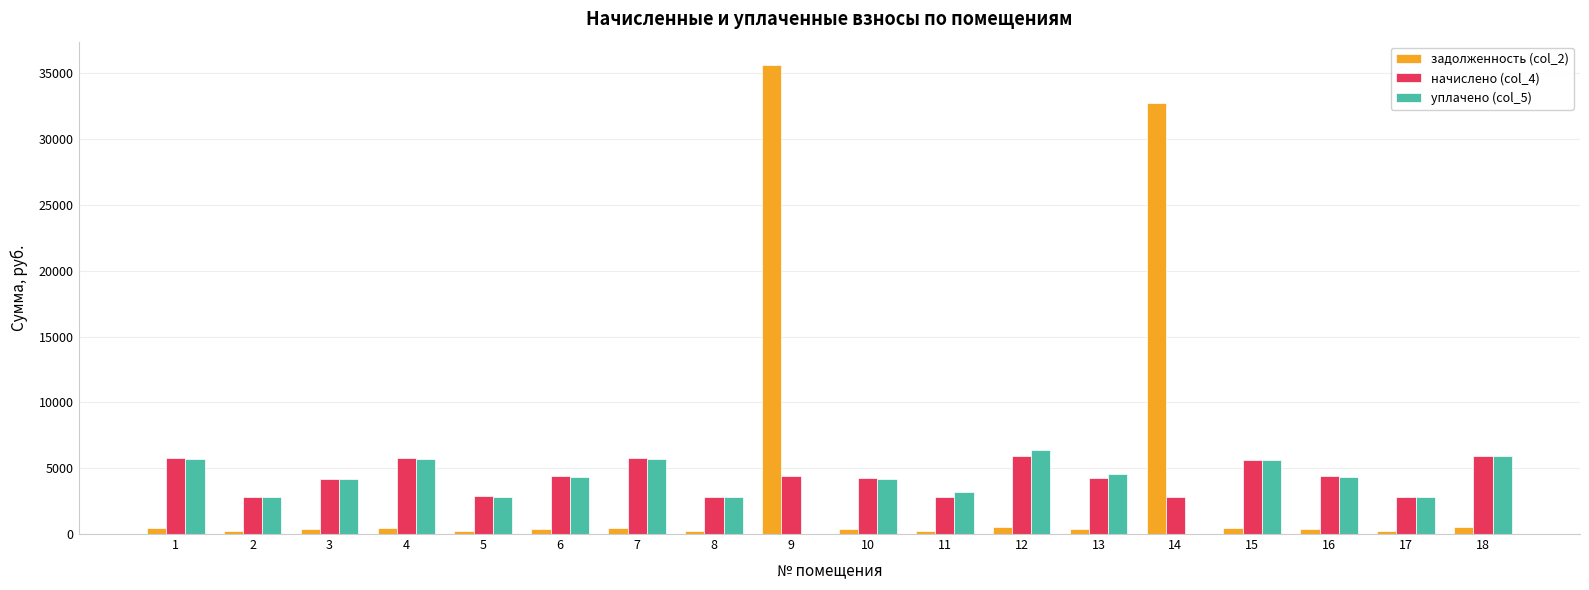

Which series changed the most between 14 and 16?

задолженность (col_2)